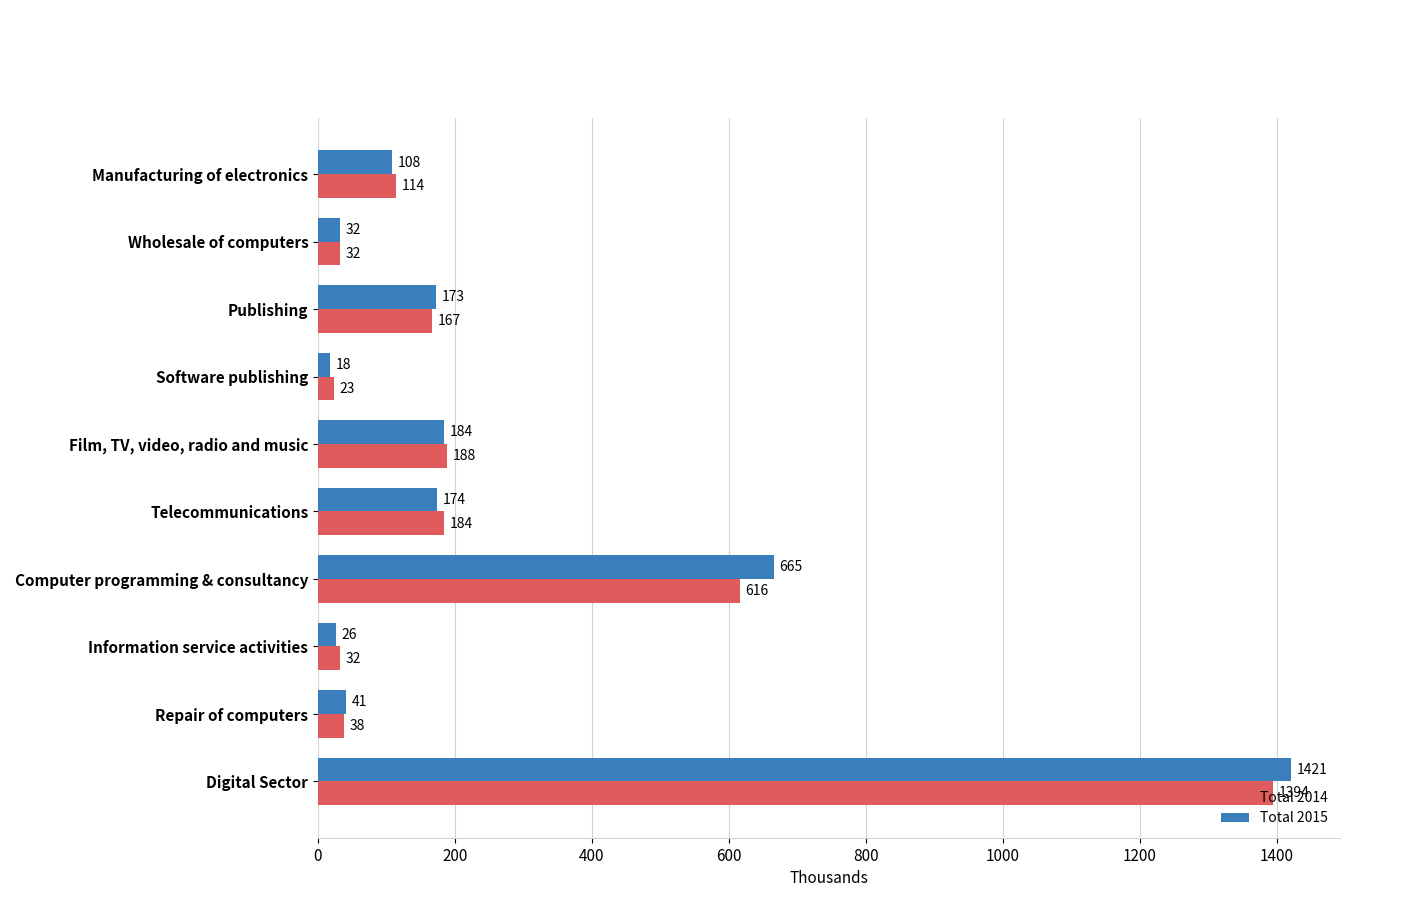

What is the difference between the second highest and minimum values in the Total 2015 series?

647